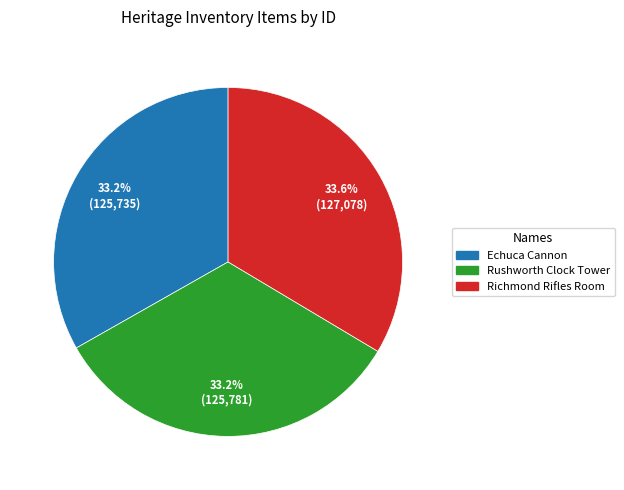

Is there any slice that represents more than half of the pie?

No